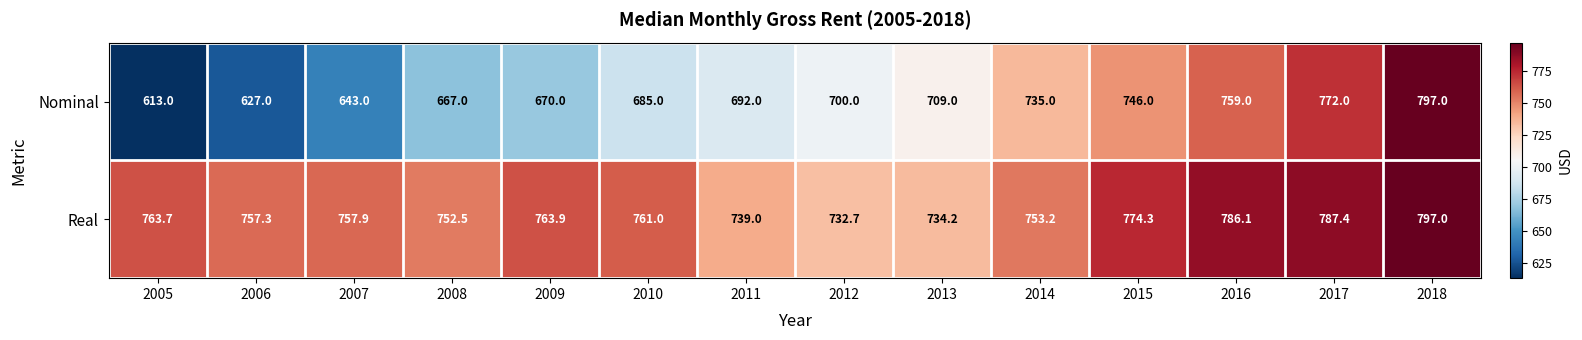

What is the sum of all Real values?

10660.2